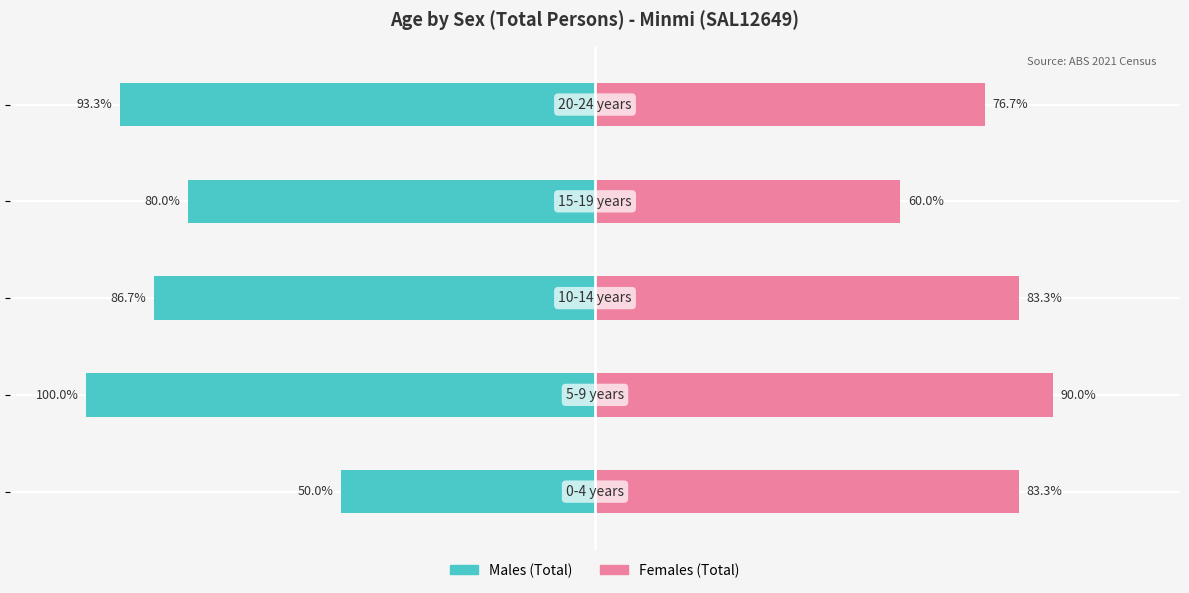

What is the value of the Males (Total) bar at the 5th from the left?

-93.3